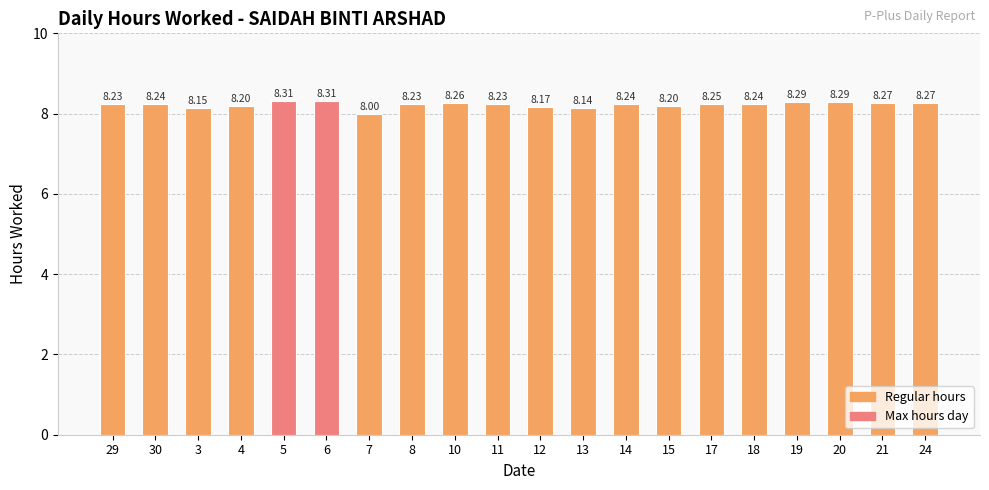

How many categories are shown in the chart?

20